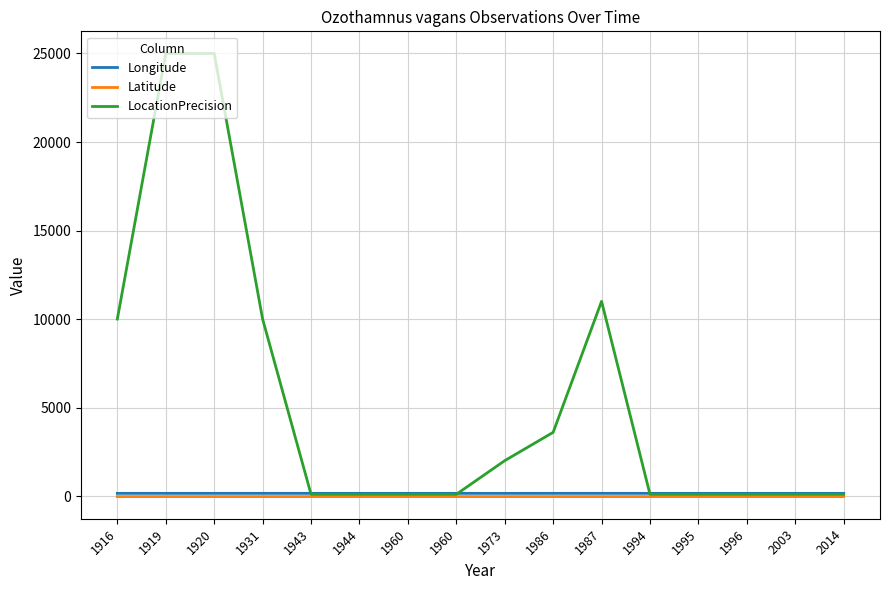

What are all the series names shown in the legend?

Longitude, Latitude, LocationPrecision